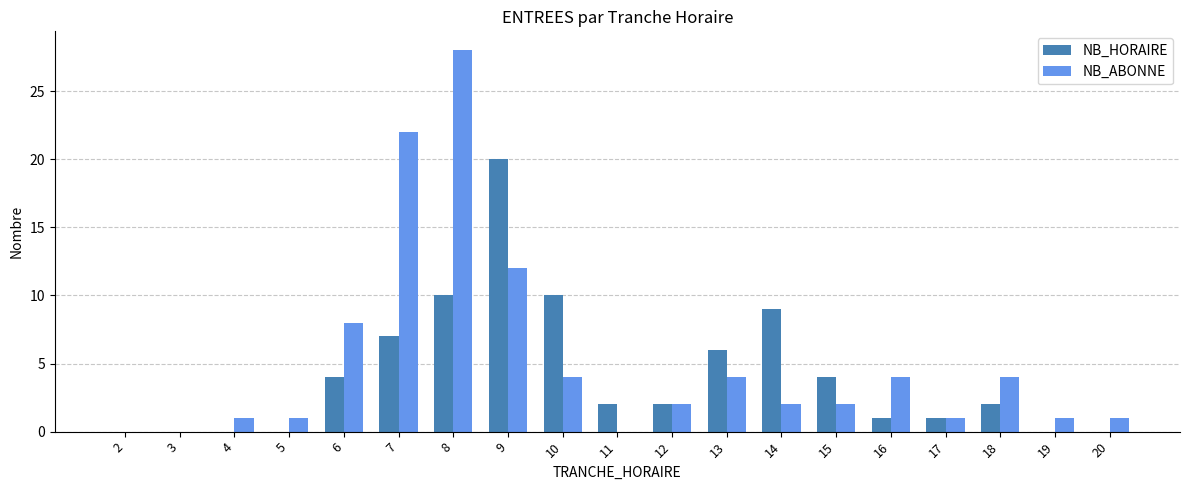

Which series has the widest spread of values?

NB_ABONNE